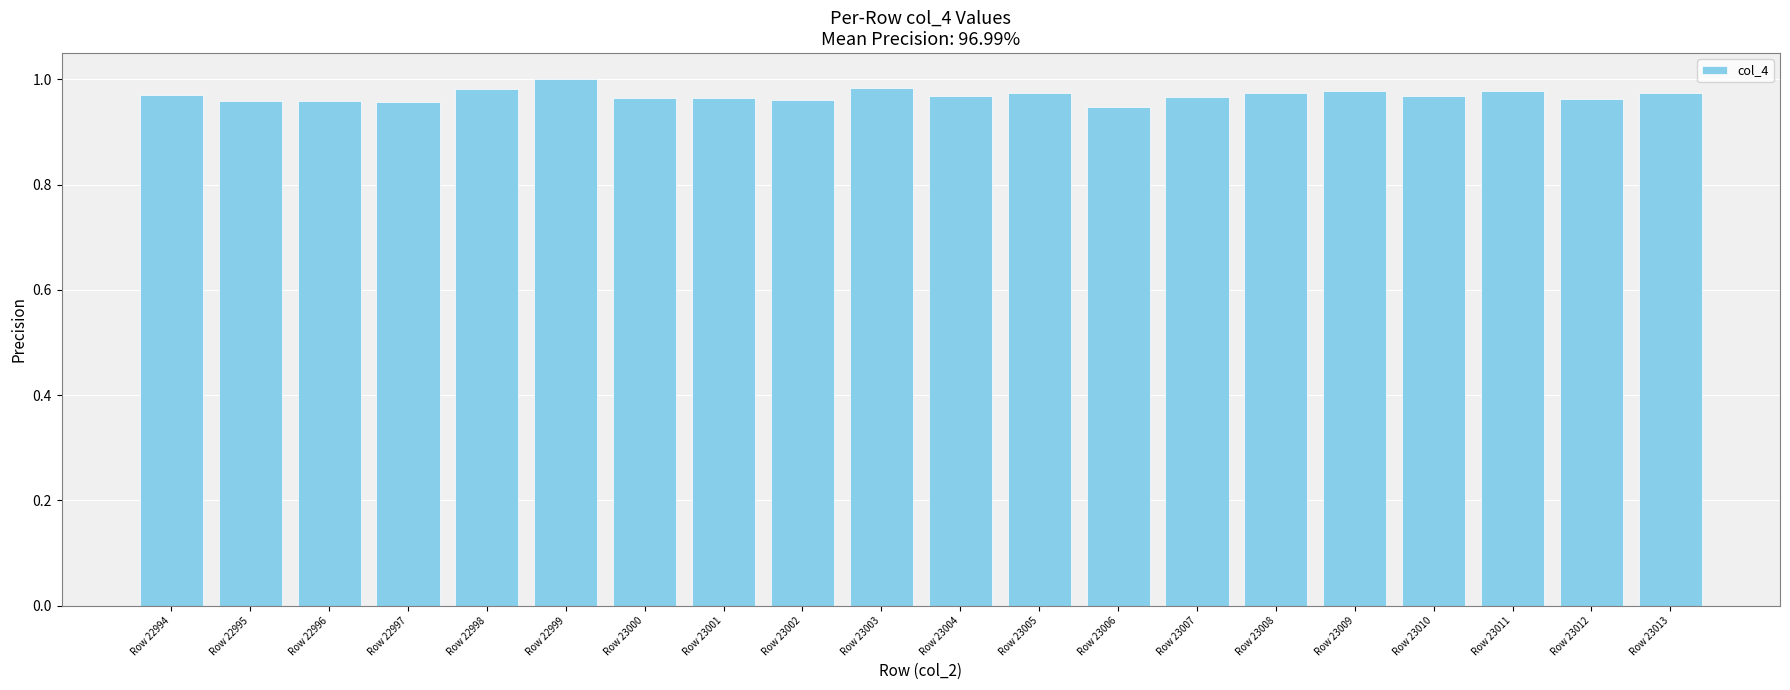

Is it true that the value at Row 23011 is 0.2?

False